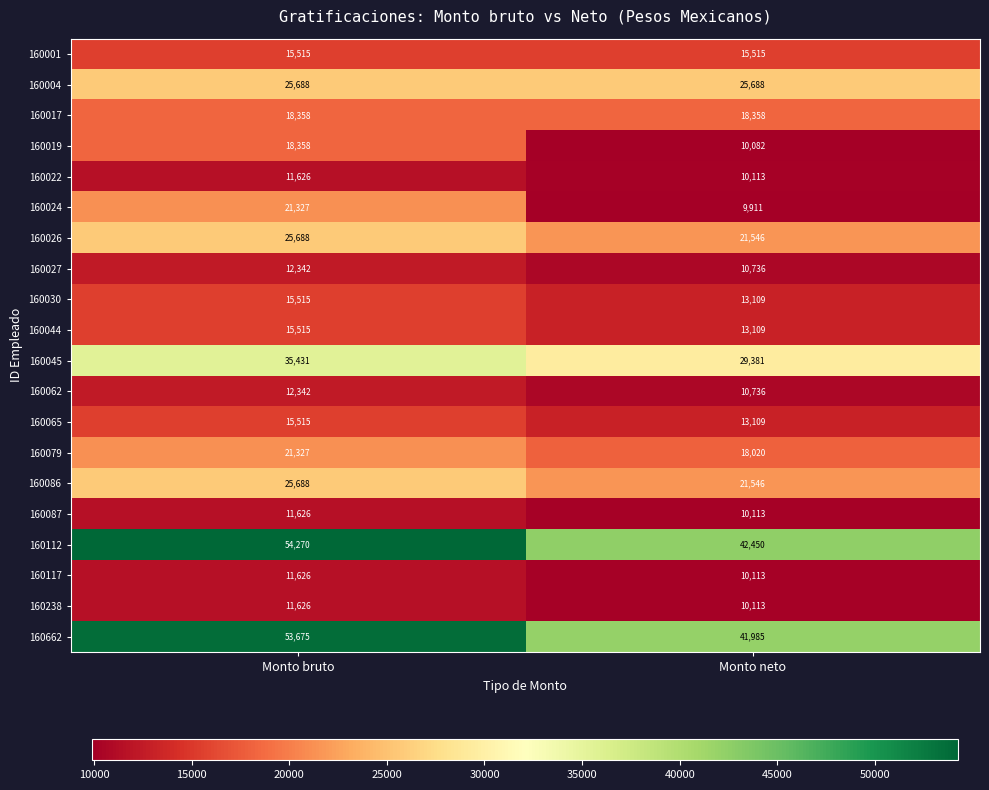

How many data points does each series have?

2